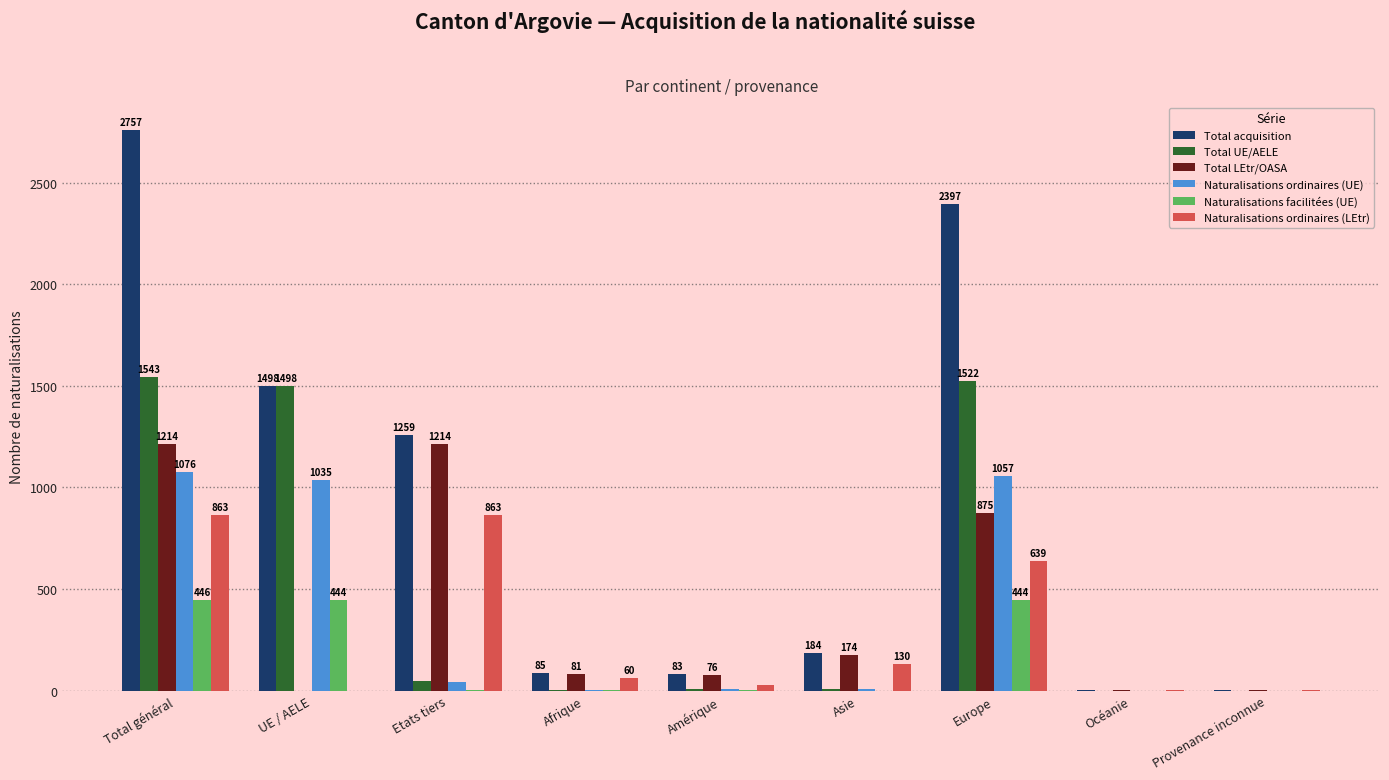

True or false: Total LEtr/OASA has a value of 81 at Afrique.

True